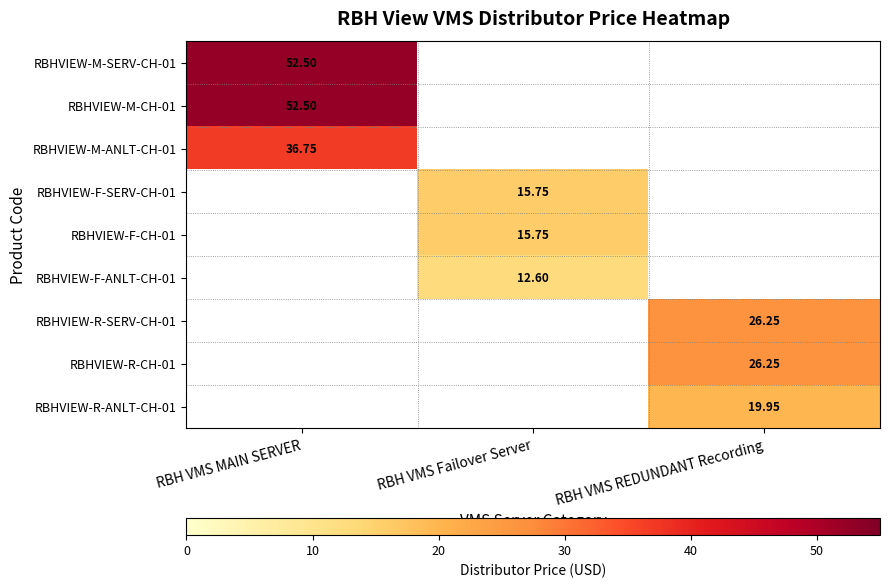

Is the value of RBHVIEW-F-SERV-CH-01 at RBH VMS Failover Server greater than the value of RBHVIEW-R-CH-01 at RBH VMS REDUNDANT Recording?

No